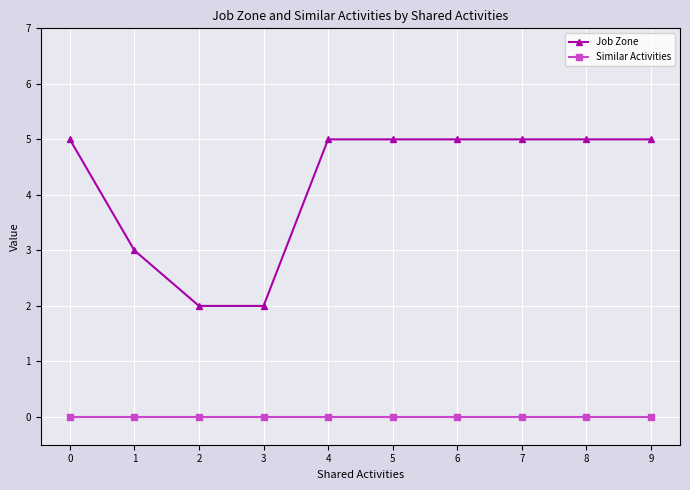

Which series has the widest spread of values?

Job Zone